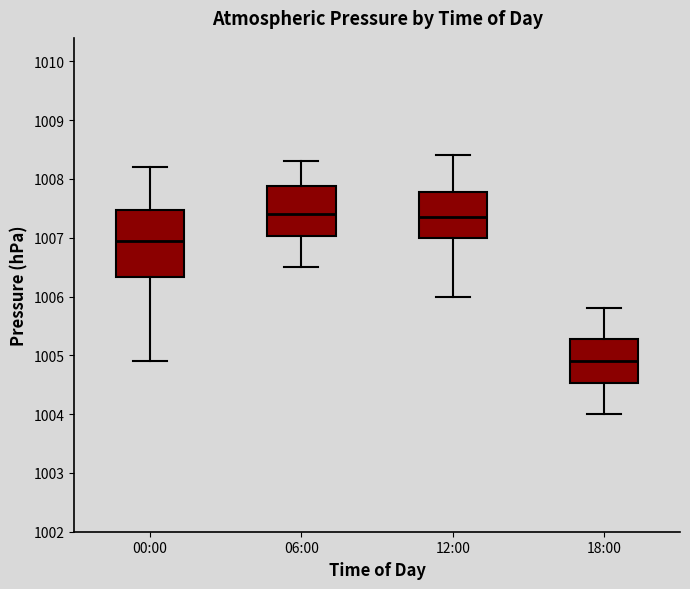

Comparing the boxes themselves (not the whiskers), which one is the tallest?

00:00